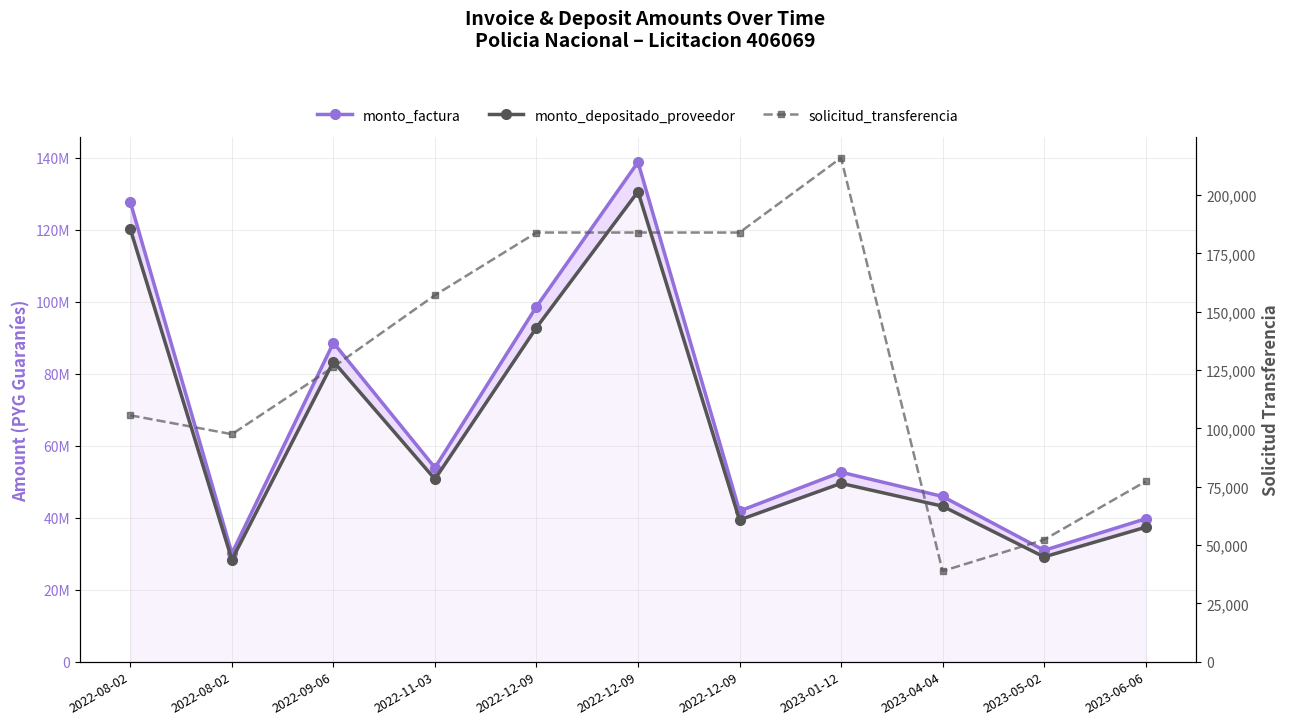

What is the label of the 1st point from the right?

2023-06-06